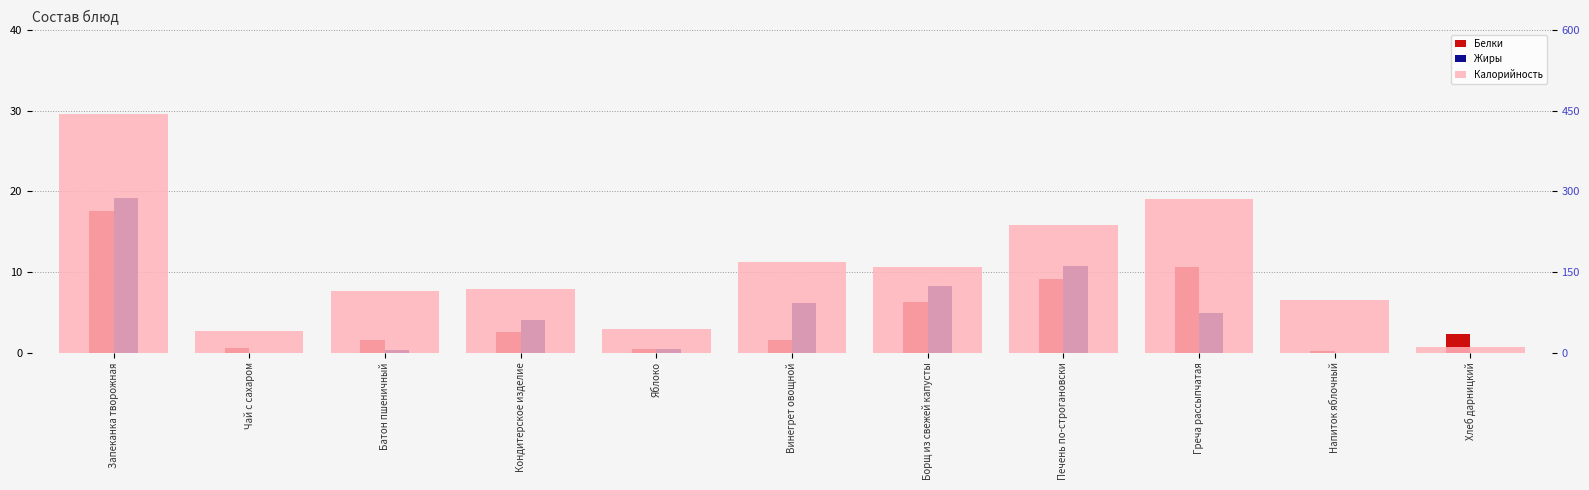

List the labels in order of Жиры value, smallest first.

Чай с сахаром, Напиток яблочный, Хлеб дарницкий, Батон пшеничный, Яблоко, Кондитерское изделие, Греча рассыпчатая, Винегрет овощной, Борщ из свежей капусты, Печень по-строгановски, Запеканка творожная